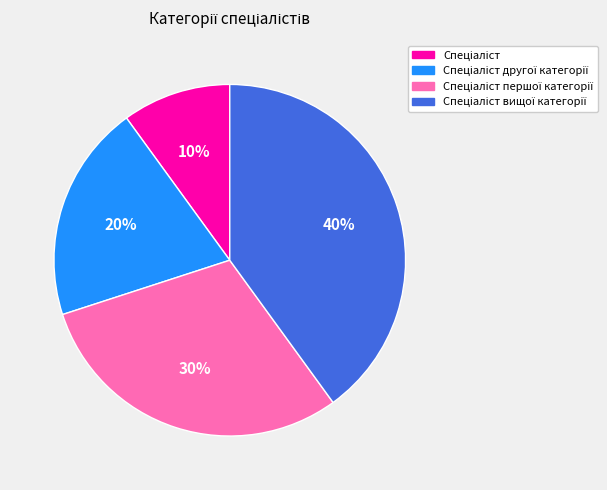

To the nearest percent, what is the difference between the largest and smallest slice percentages?

30%